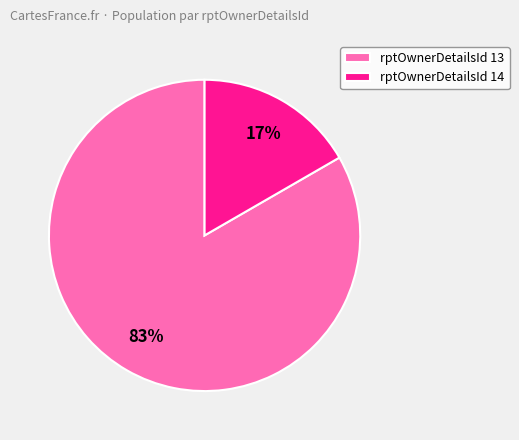

How many segments does this pie chart have?

2